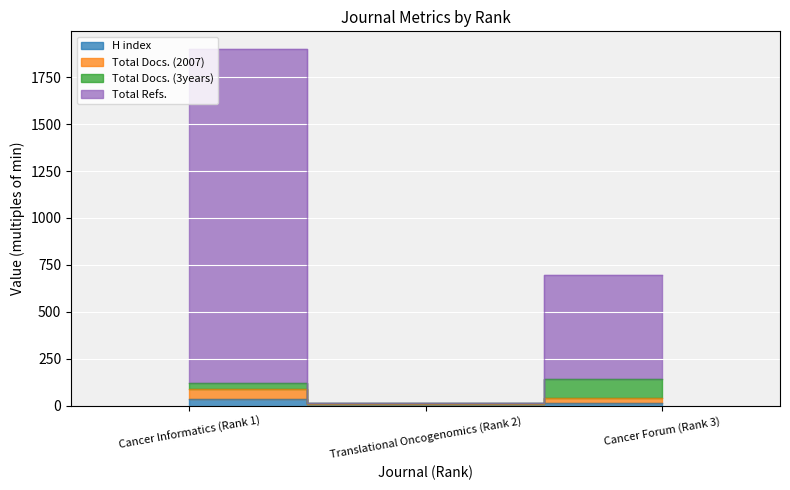

What is the value of the H index point at the 2nd from the left?

11